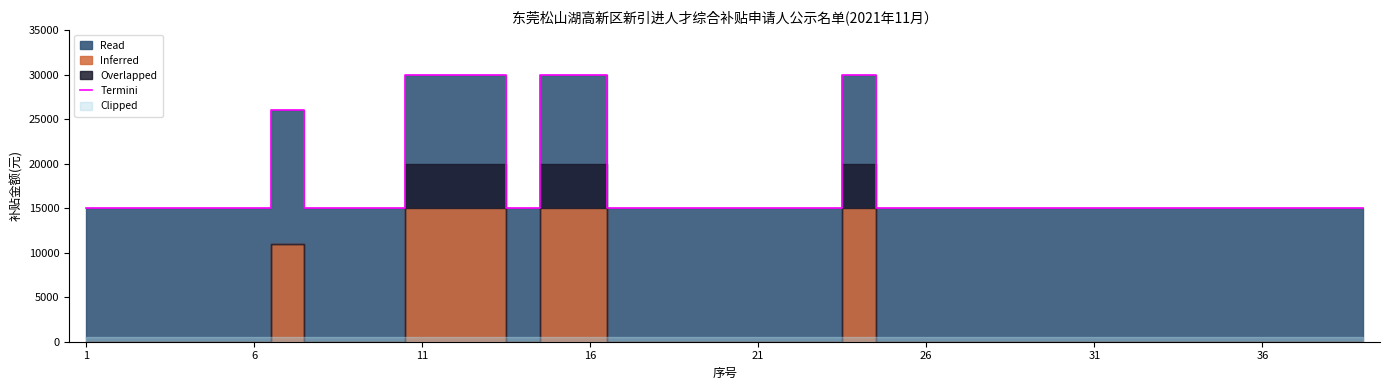

What is the minimum value for Termini?

15000